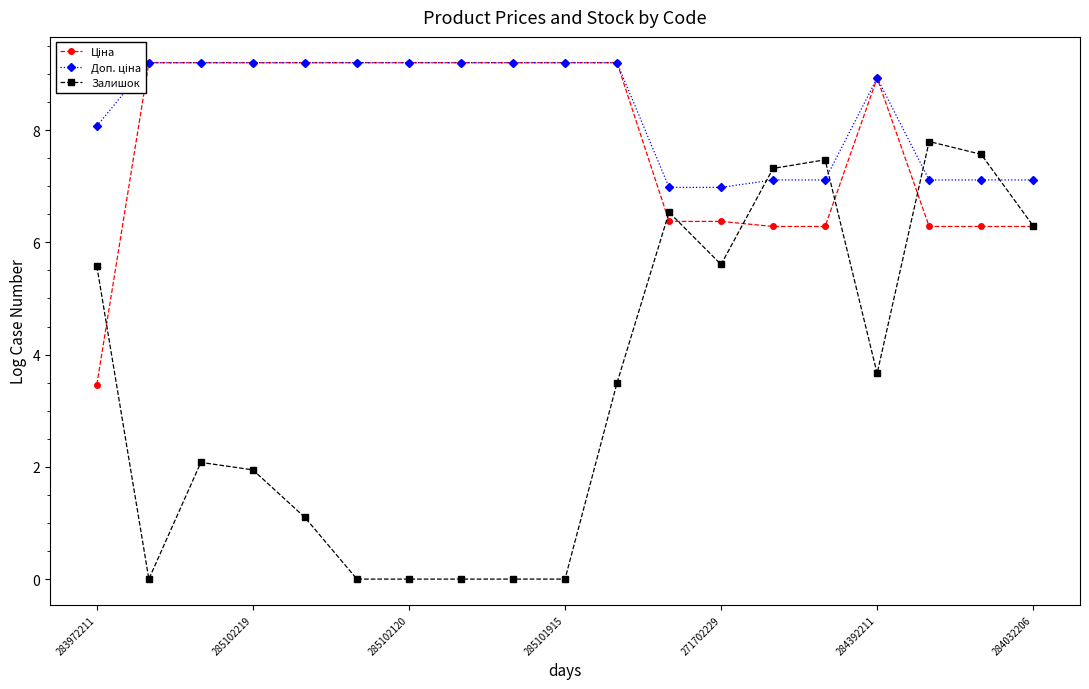

The value of Залишок at 284392211 is 3.7. True or false?

True